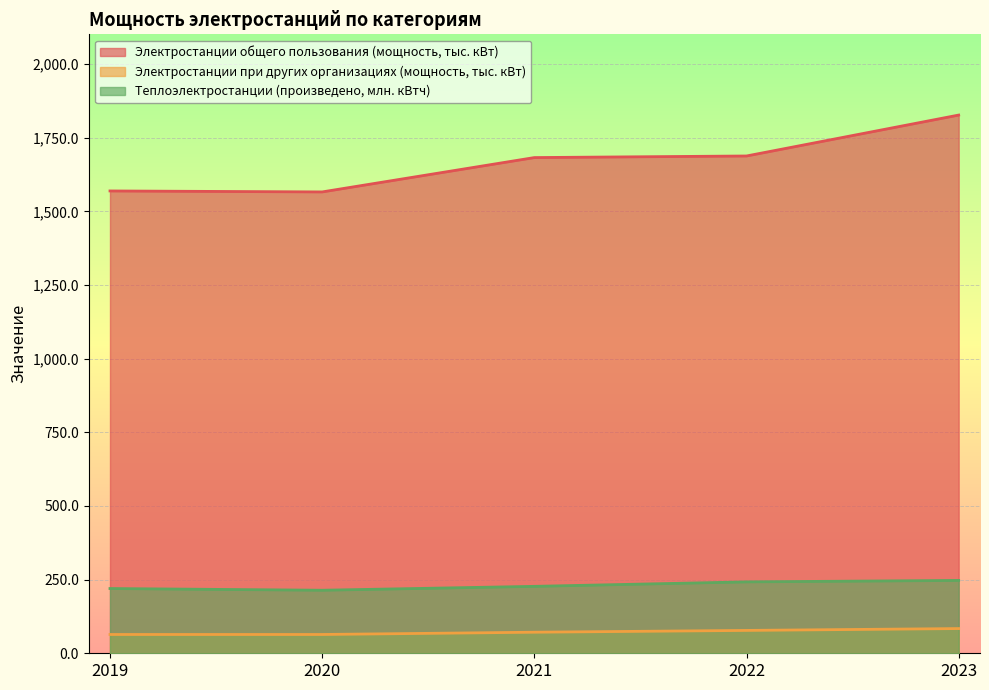

How many lines are shown in the chart?

3